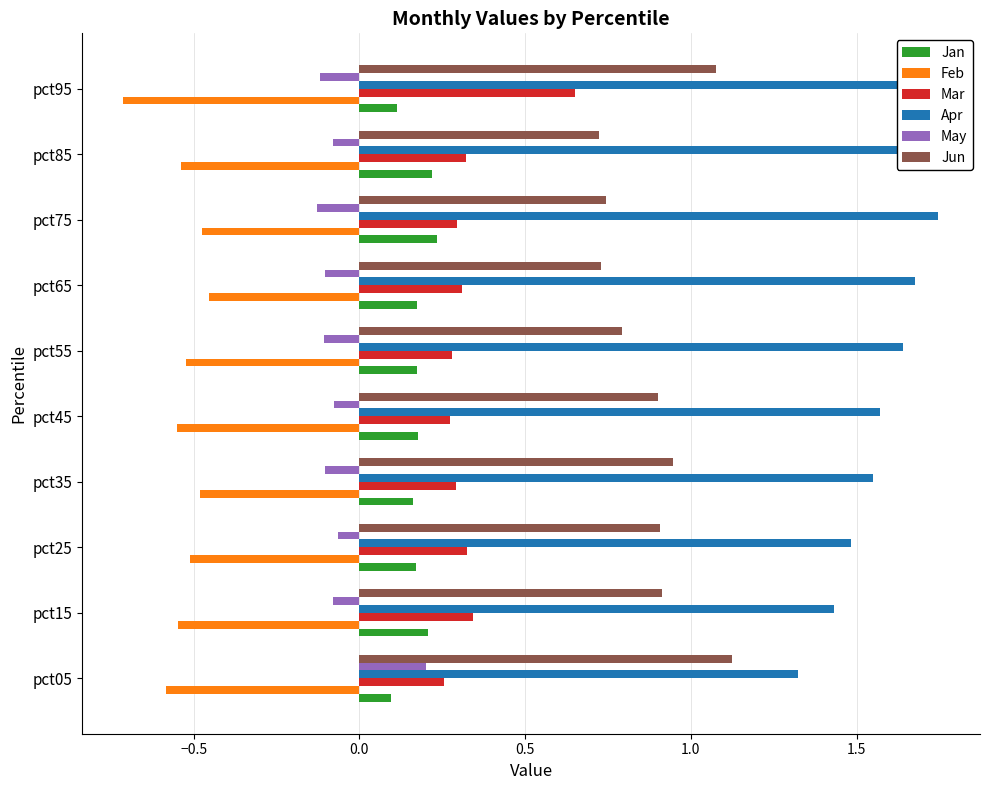

Between pct65 and pct75, which series saw the biggest shift?

Apr